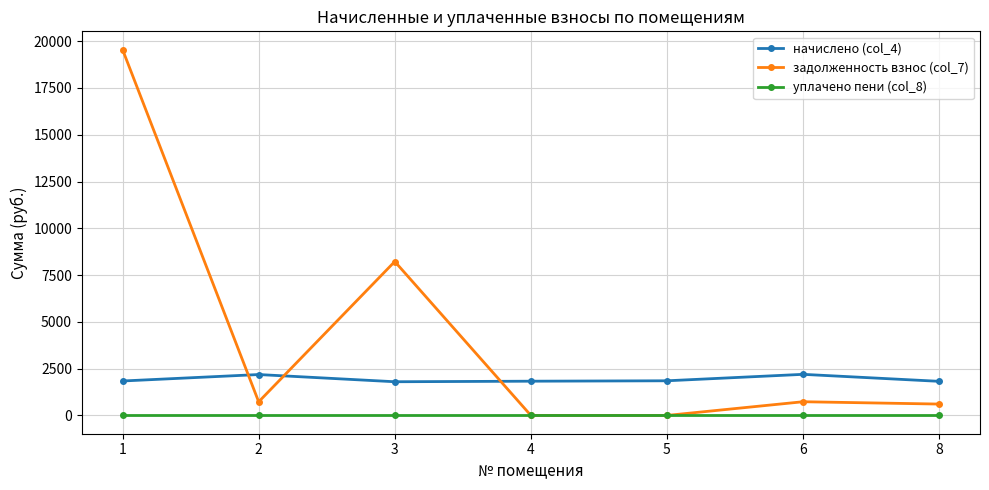

What is the value of the начислено (col_4) point at the 4th from the left?

1829.3